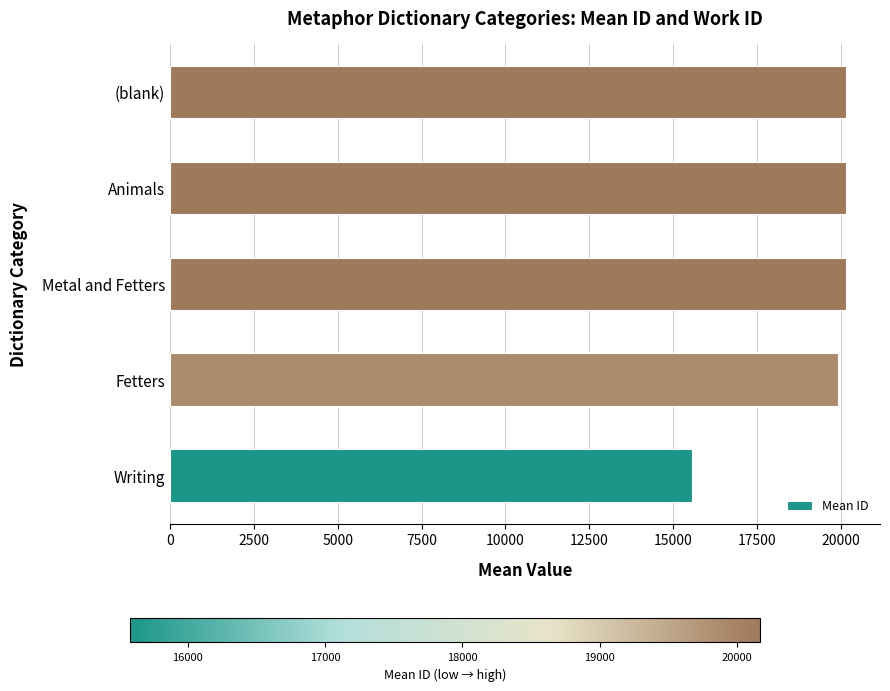

The value at Metal and Fetters is 10227.2. True or false?

False